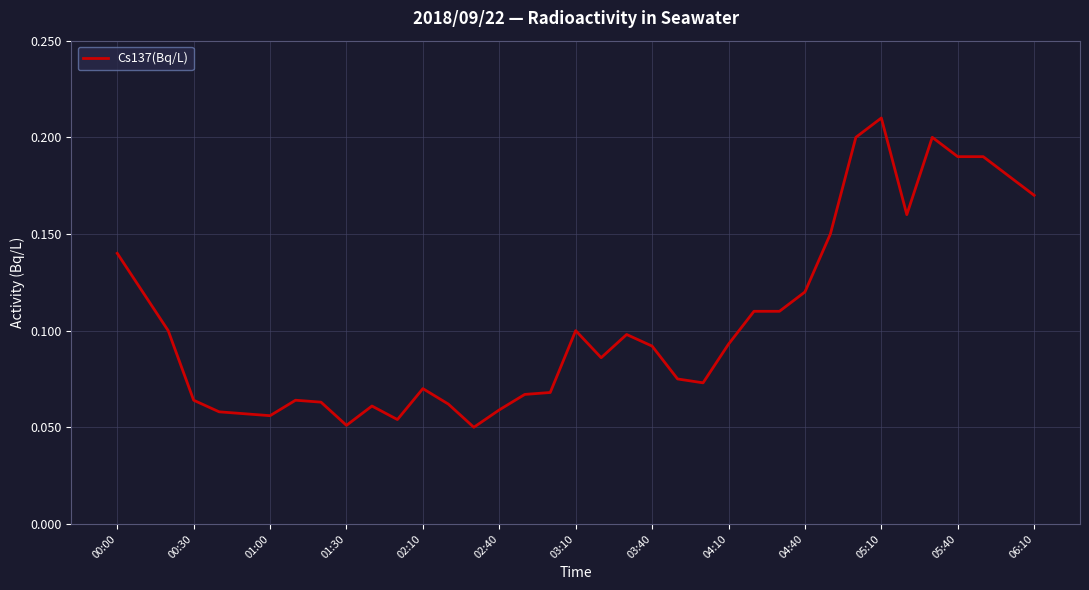

Is this an area chart (filled region under the line)?

No